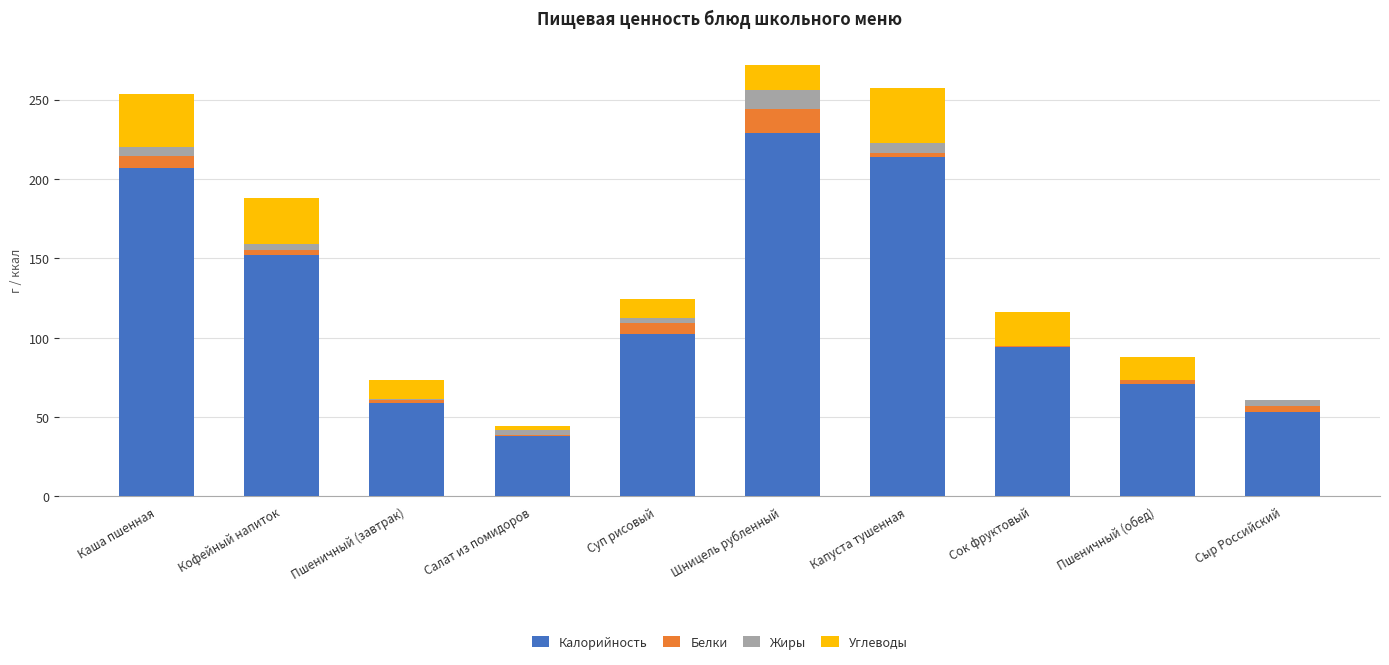

At which category is the sum across all series the highest?

Шницель рубленный